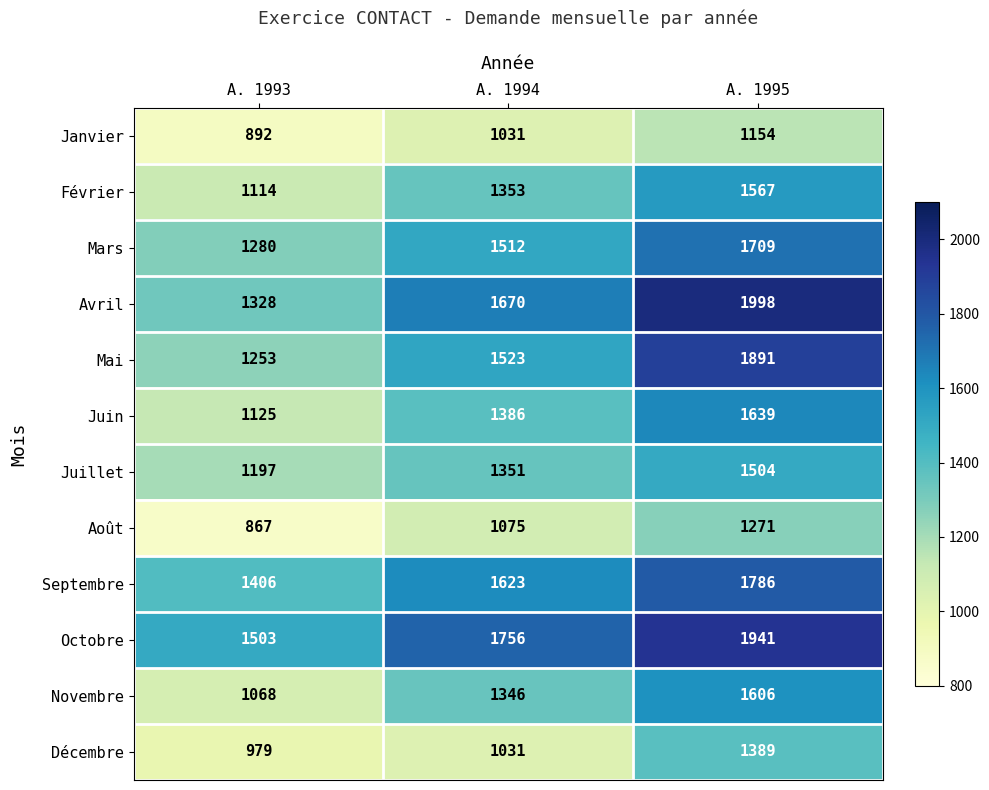

Which label corresponds to the smallest value in the chart?

A. 1993